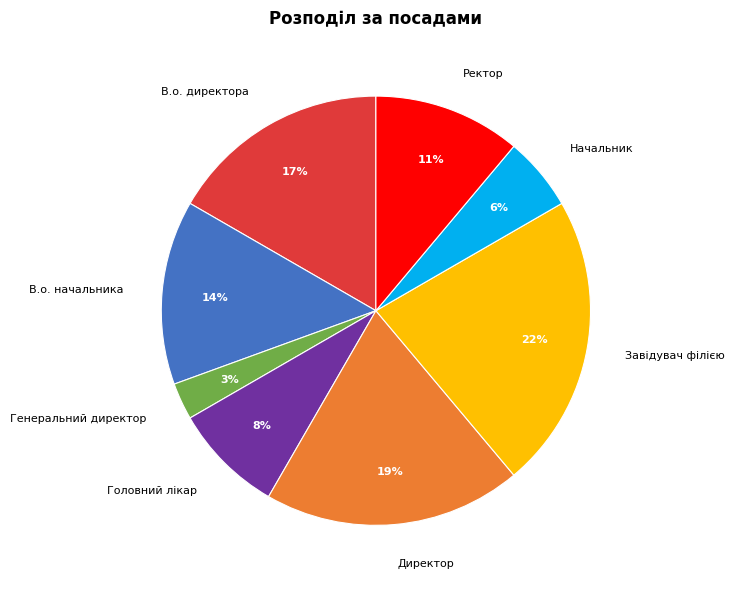

The В.о. директора slice represents 28% of the pie. True or false?

False